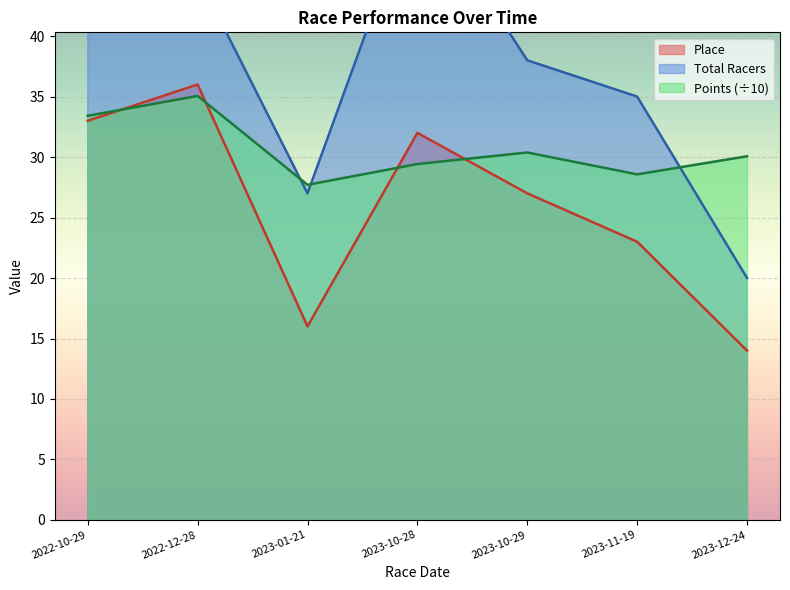

What is the difference between the highest and lowest values at 2022-12-28?

9.9